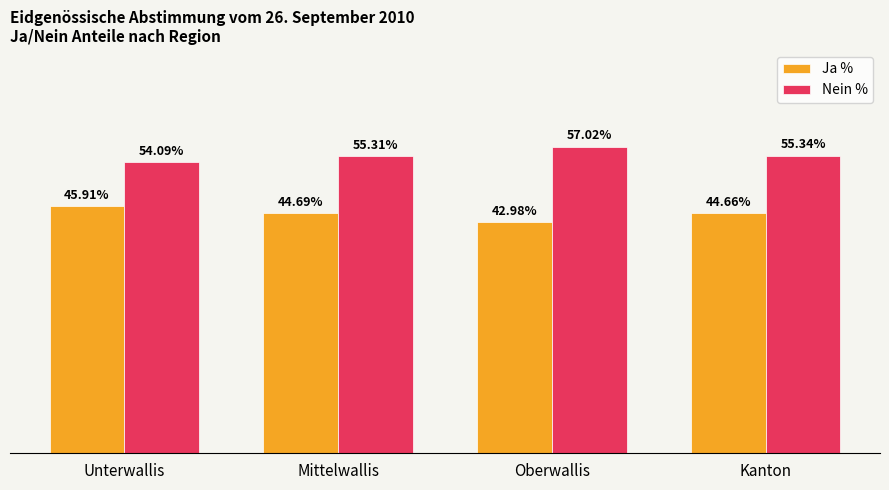

Where is Nein % nearest to the value 55?

Mittelwallis